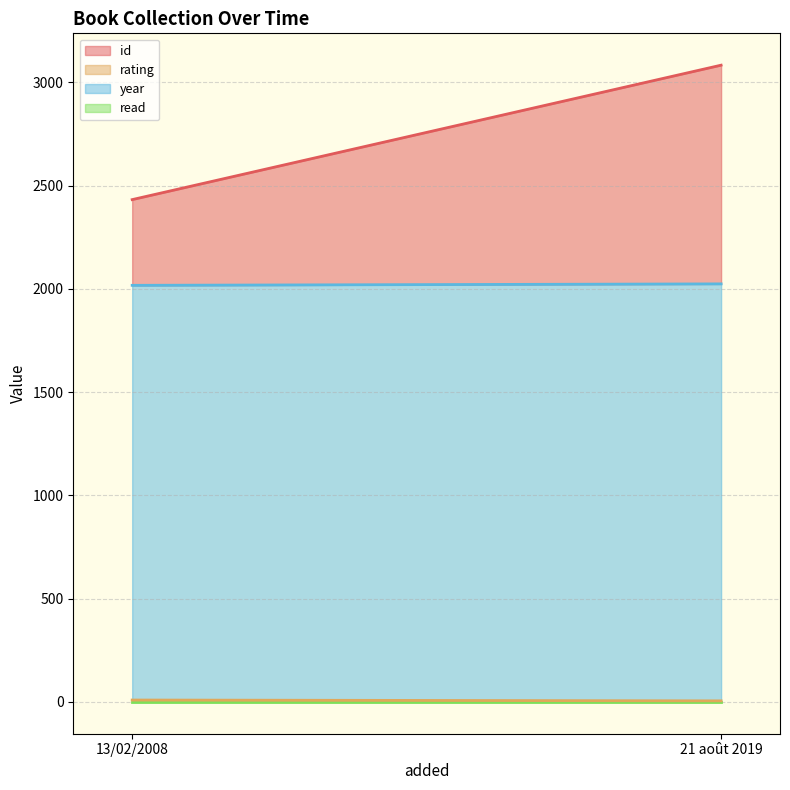

What is the label of the 1st point from the left?

13/02/2008